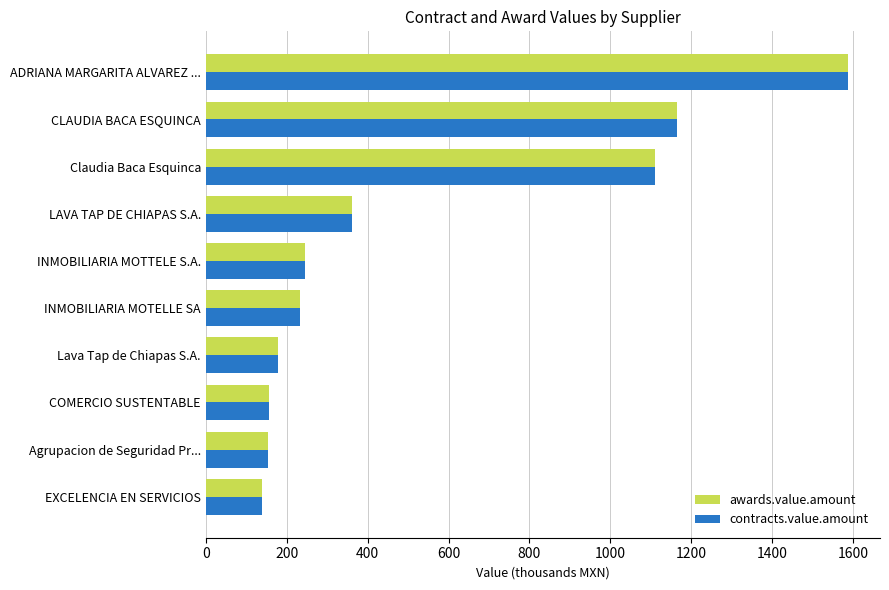

What is the total value across all series at INMOBILIARIA MOTTELE S.A.?

491.6